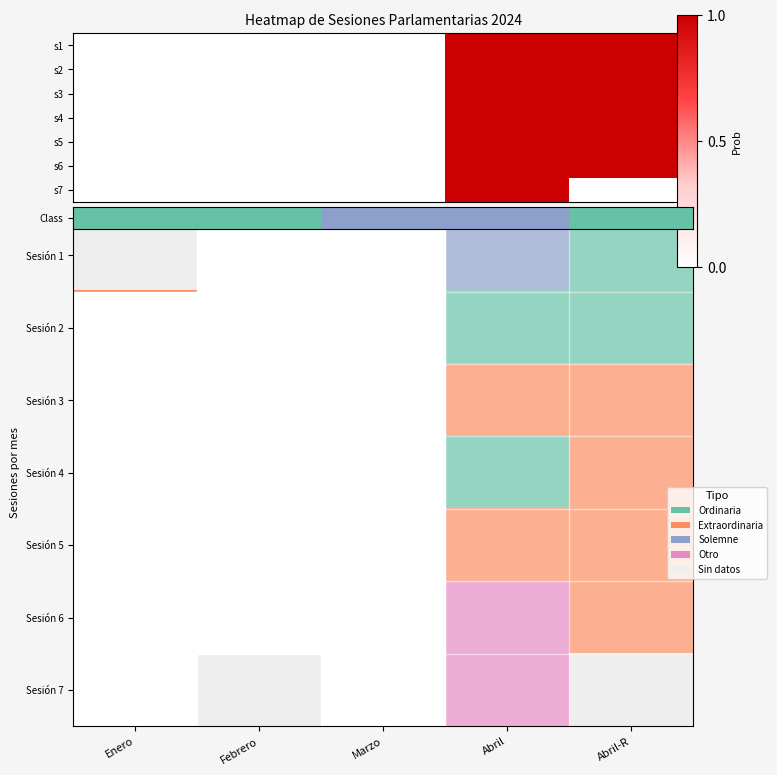

Reading right to left, transcribe all the data shown in this chart.

row_0: Abril-R=1.0	Abril=1.0	Marzo=0.0	Febrero=0.0	Enero=0.0
row_1: Abril-R=1.0	Abril=1.0	Marzo=0.0	Febrero=0.0	Enero=0.0
row_2: Abril-R=1.0	Abril=1.0	Marzo=0.0	Febrero=0.0	Enero=0.0
row_3: Abril-R=1.0	Abril=1.0	Marzo=0.0	Febrero=0.0	Enero=0.0
row_4: Abril-R=1.0	Abril=1.0	Marzo=0.0	Febrero=0.0	Enero=0.0
row_5: Abril-R=1.0	Abril=1.0	Marzo=0.0	Febrero=0.0	Enero=0.0
row_6: Abril-R=0.0	Abril=1.0	Marzo=0.0	Febrero=0.0	Enero=0.0